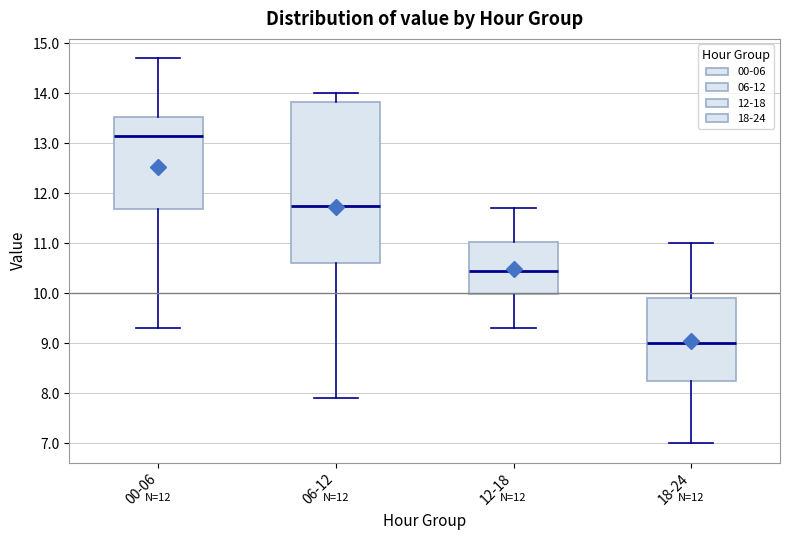

Which box is the tallest, from its lower edge to its upper edge?

06-12